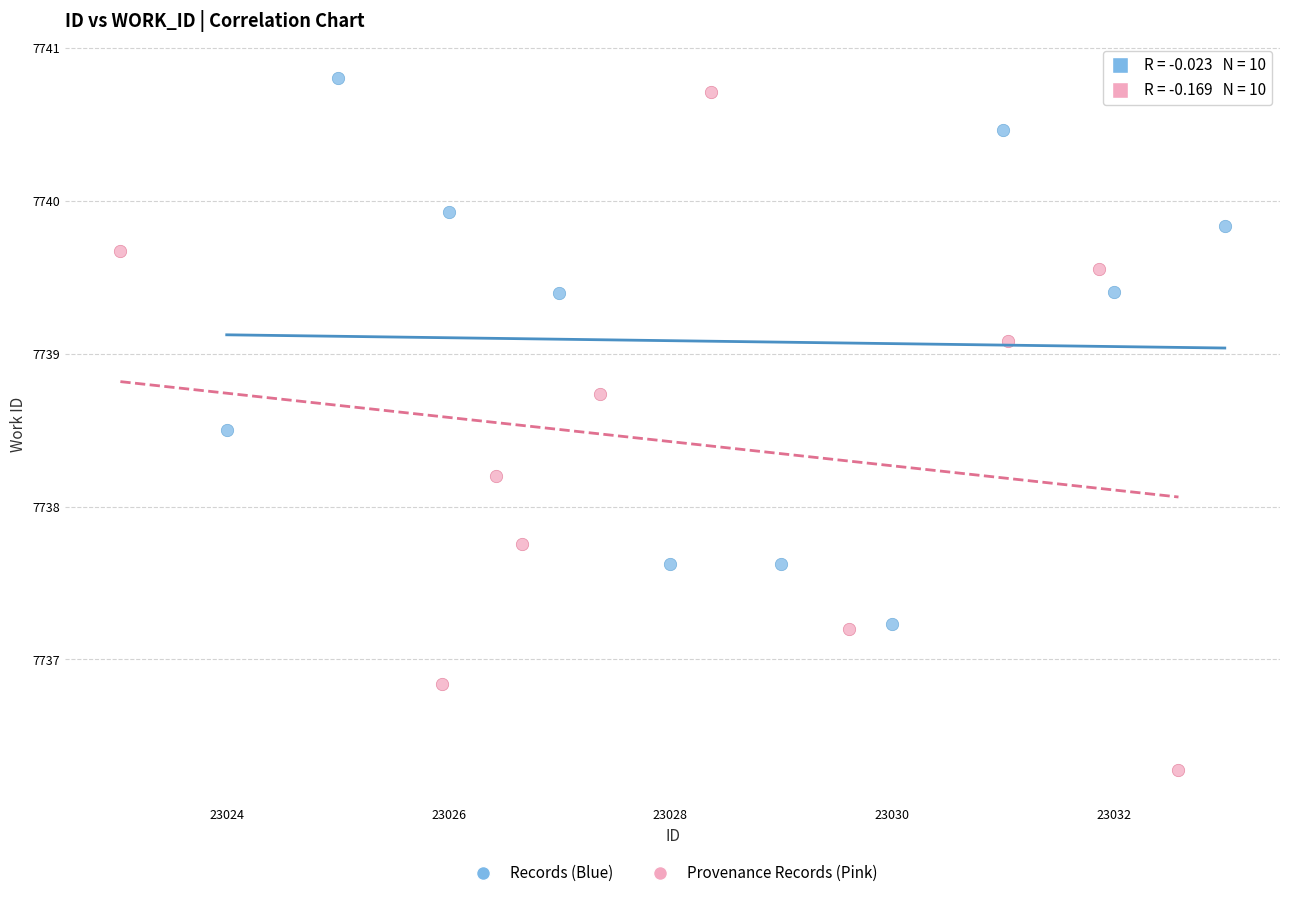

Which series has the largest Y range (max minus min)?

Provenance Records (Pink)